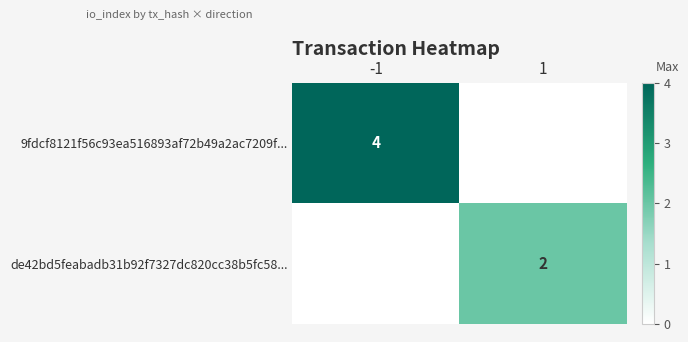

True or false: de42bd5feabadb31b92f7327dc820cc38b5fc58... has a value of 1 at 1.

False